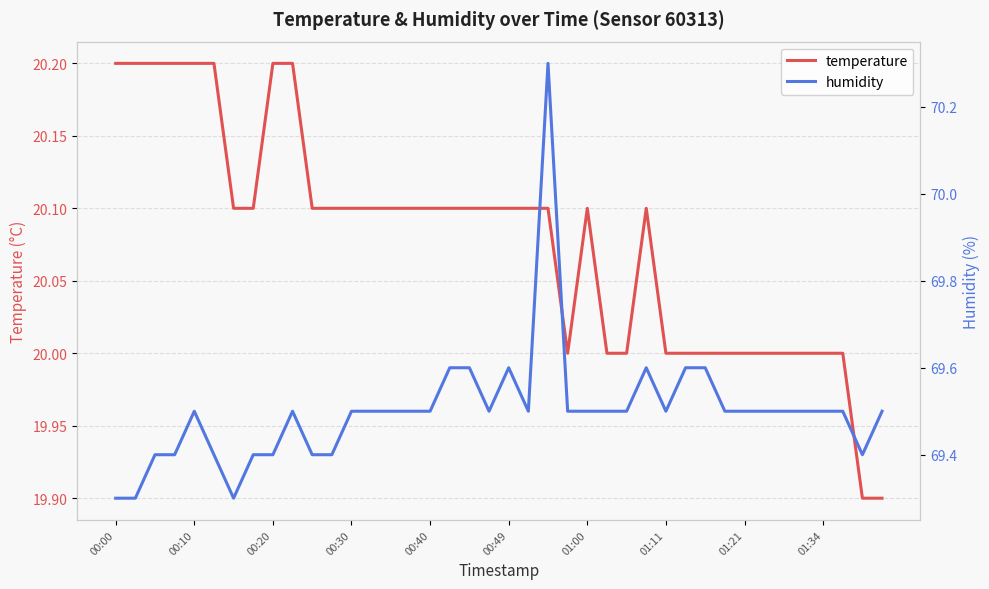

What is the average value of the humidity series?

69.5